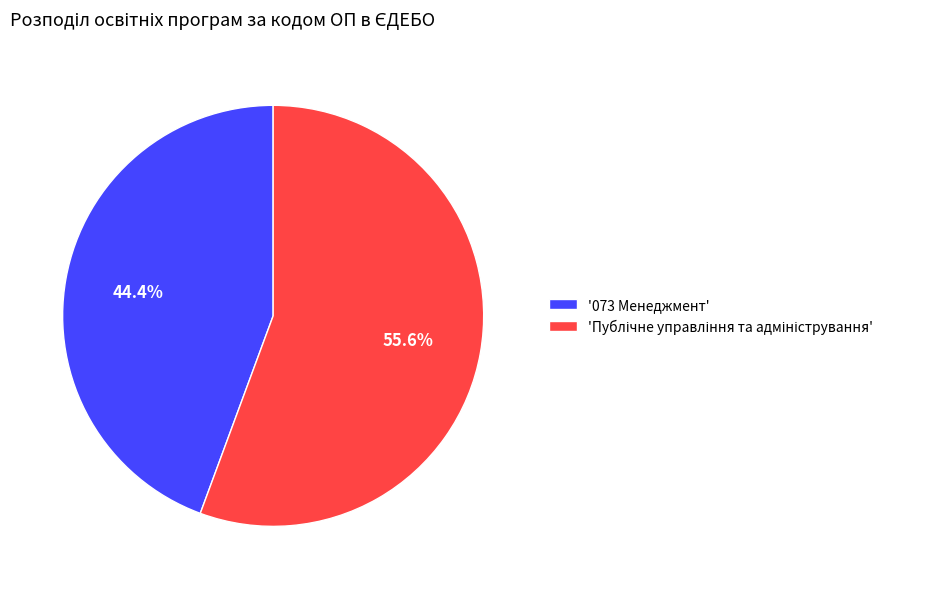

Does any single category account for the majority?

Yes